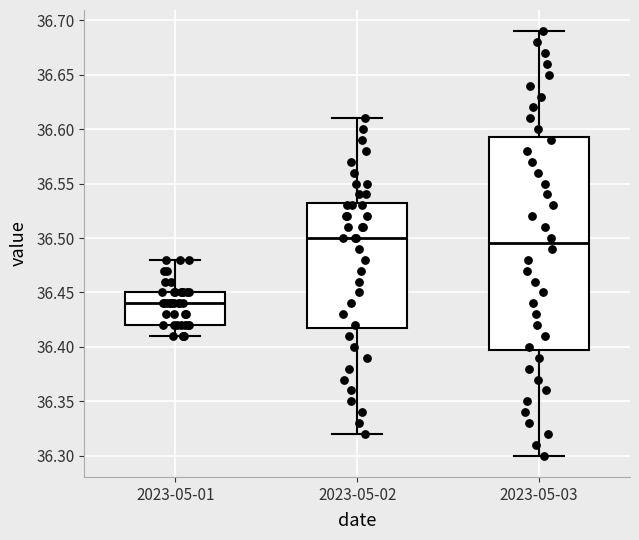

Where does the upper whisker of the box for 2023-05-01 end on the y-axis? The values are not printed on the chart, so give them approximately, as read against the axis.

36.480